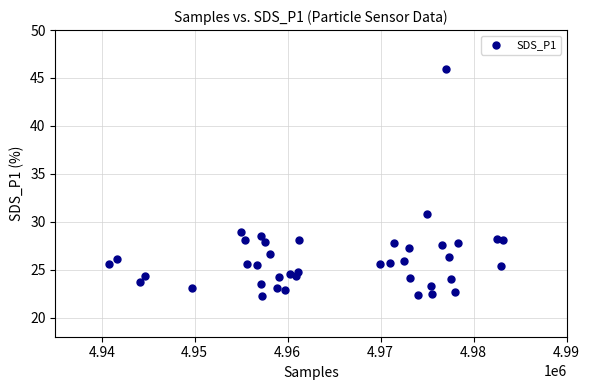

What Y value in the scatter plot is closest to 34?

30.8